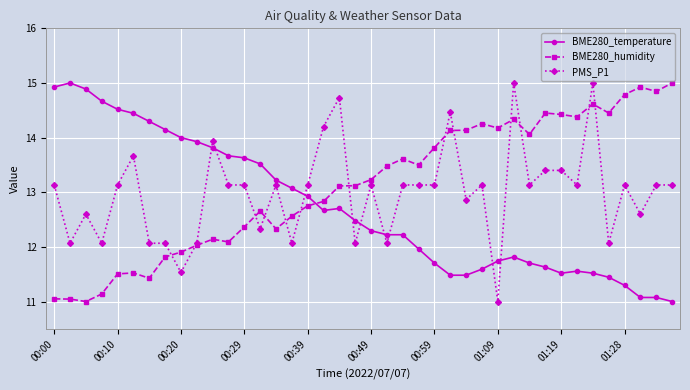

What is the greatest value displayed?

15.0